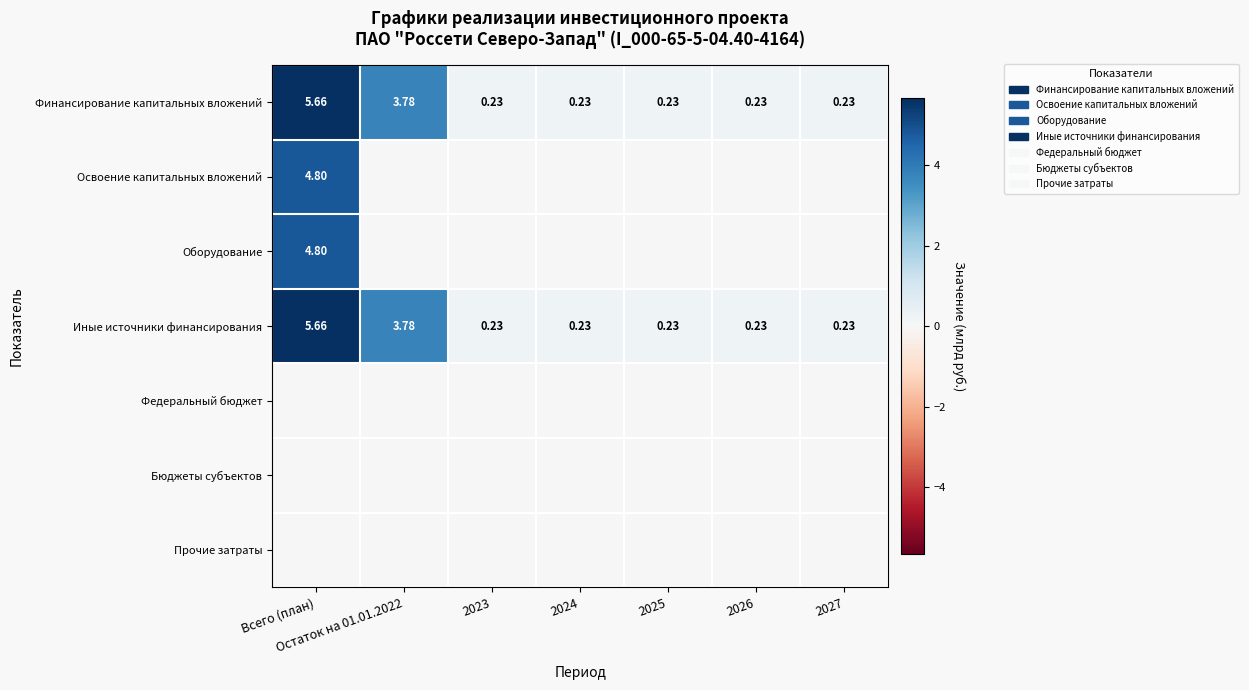

At which label does Оборудование reach its peak?

Всего (план)